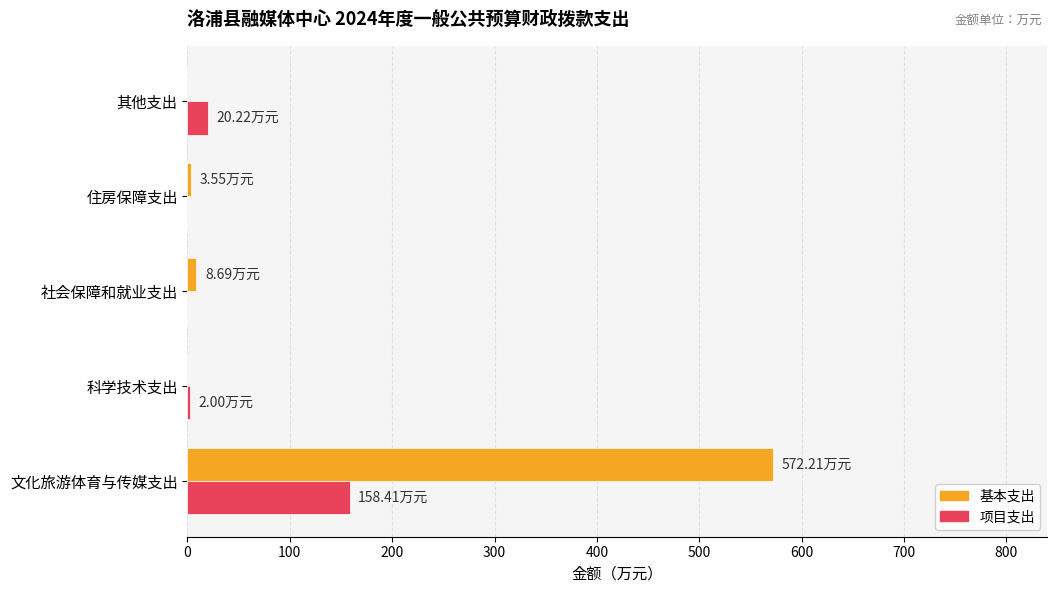

Which series has the largest total across all categories?

基本支出